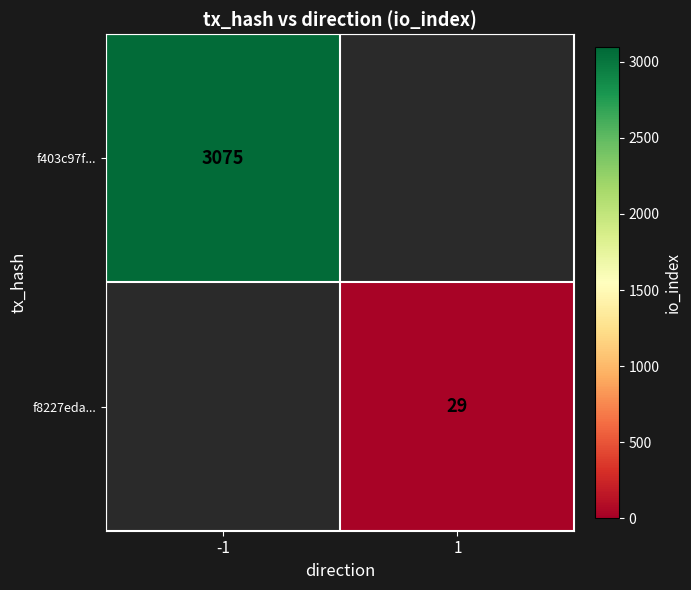

Is the value of f8227eda... at 1 greater than the value of f403c97f... at -1?

No